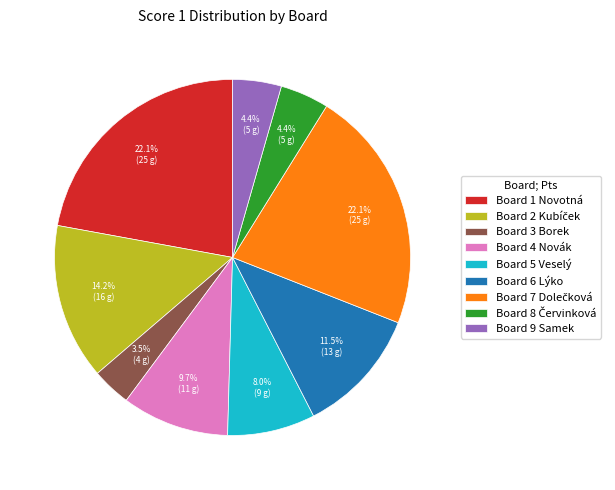

What percentage is NOT represented by Board 6 Lýko?

88.5%